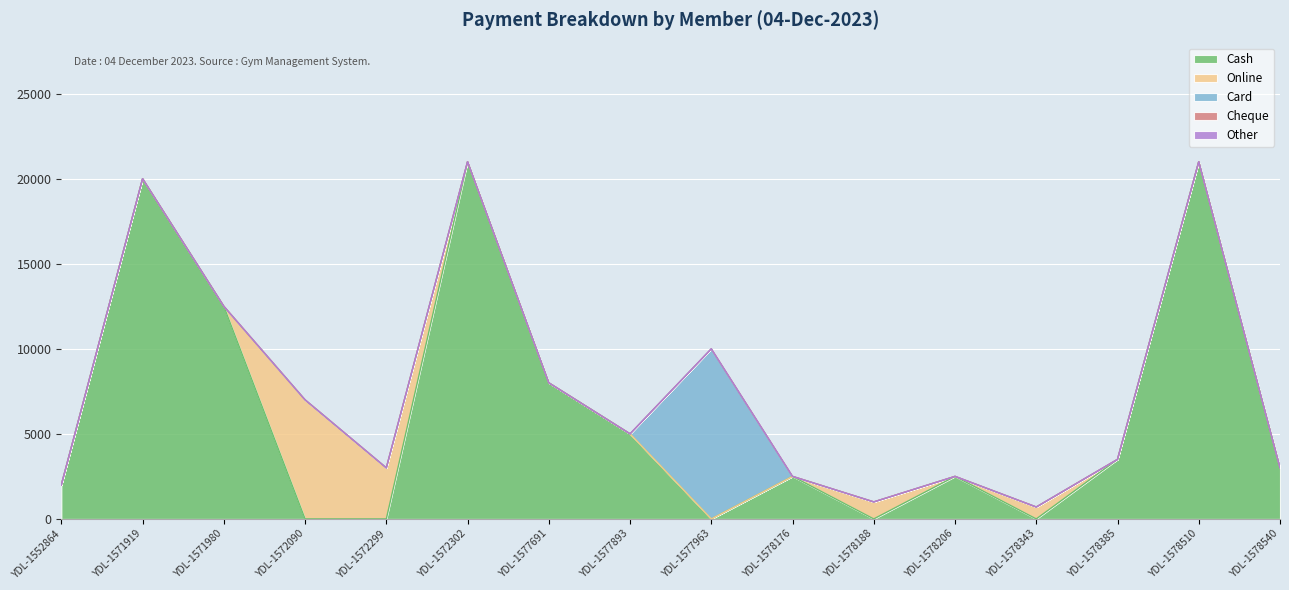

True or false: Cash and Online cross at least once.

True